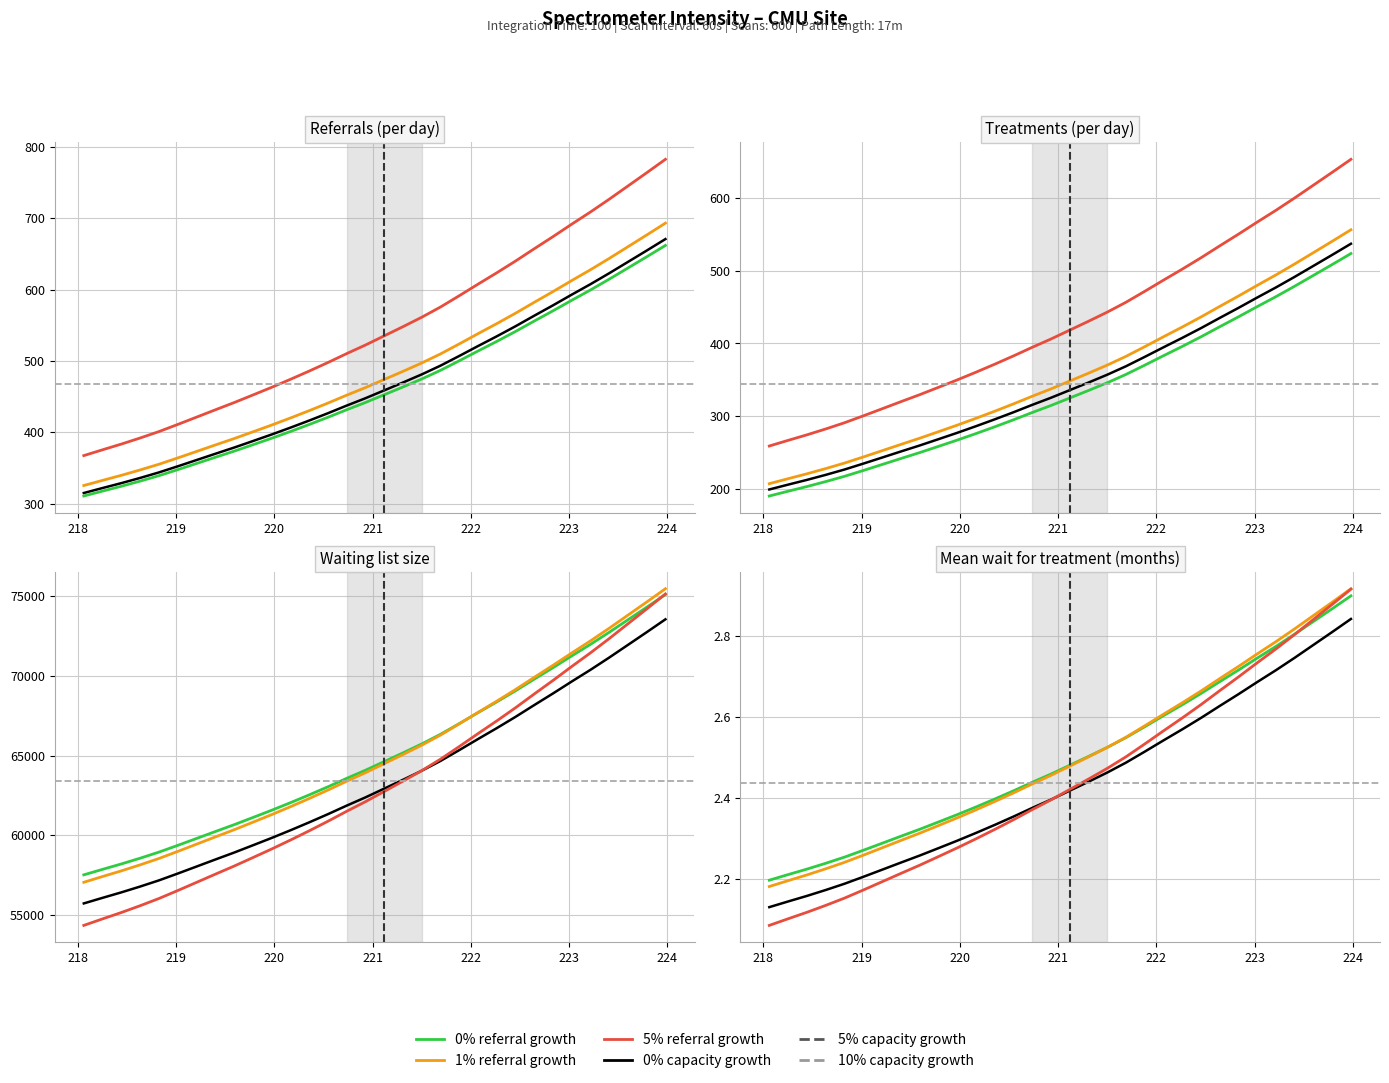

What is the value of the 0% referral growth point at the 15th from the left?

2.4